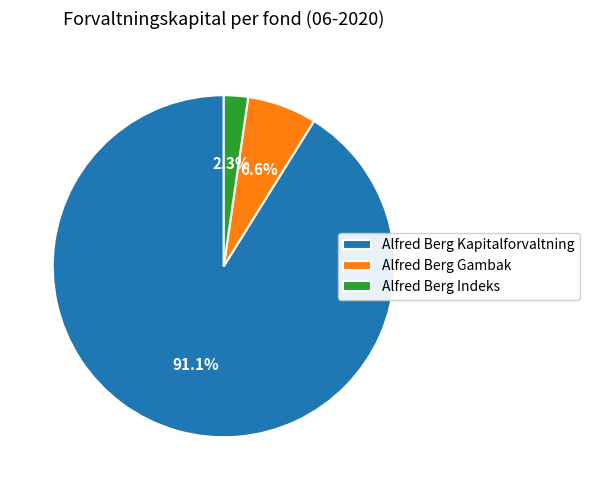

What is the majority slice?

Alfred Berg Kapitalforvaltning